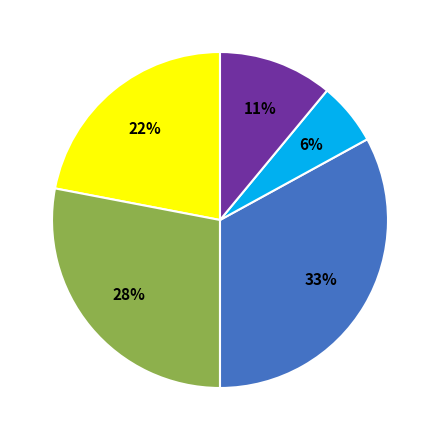

To the nearest percent, what is the difference between the largest and smallest slice percentages?

27%